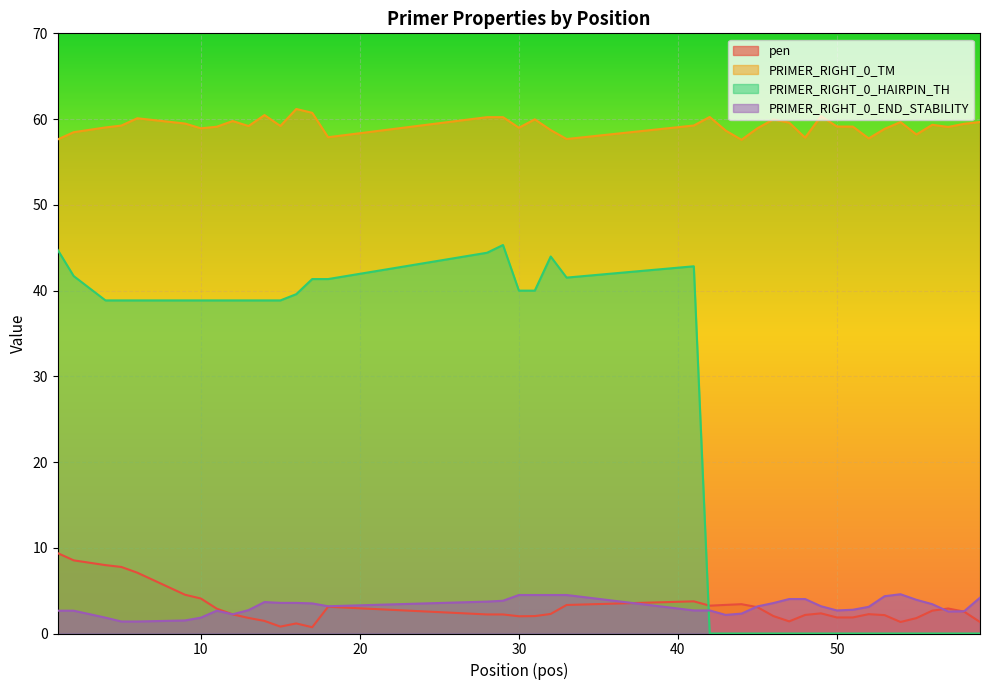

Between 59 and 9, which is larger?

9